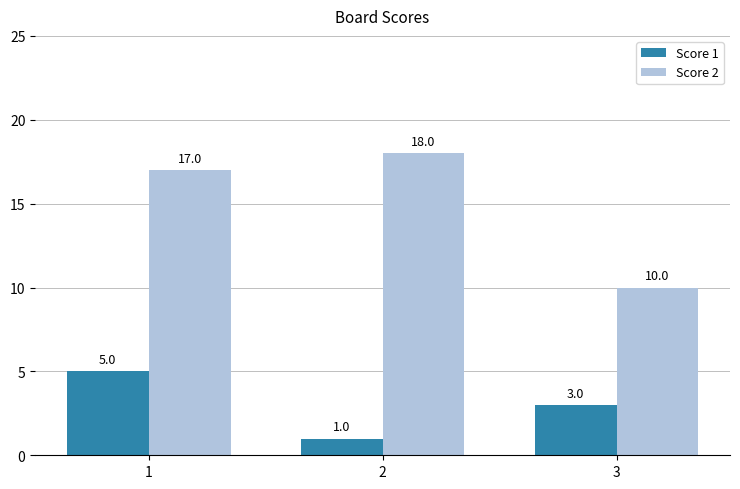

The value of Score 2 at 2 is 18. True or false?

True